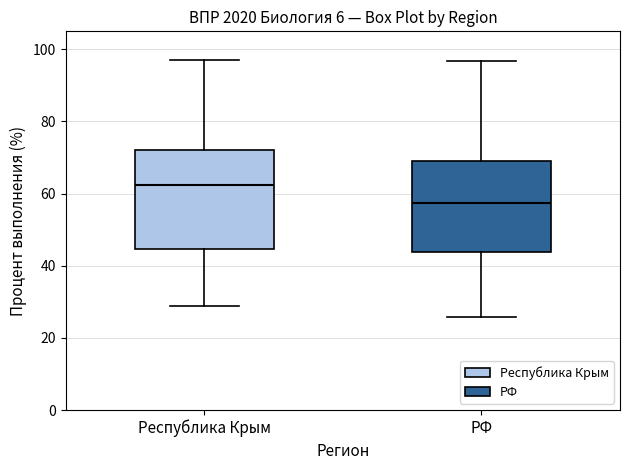

Reading left to right, read every box against the y-axis: the position of its median line, the range the box covers, and the ends of its whiskers. The values are not printed on the chart, so give them approximately, as read against the axis.

Республика Крым: median 62, box 44 to 72, whiskers 28 to 98
РФ: median 58, box 44 to 68, whiskers 26 to 96